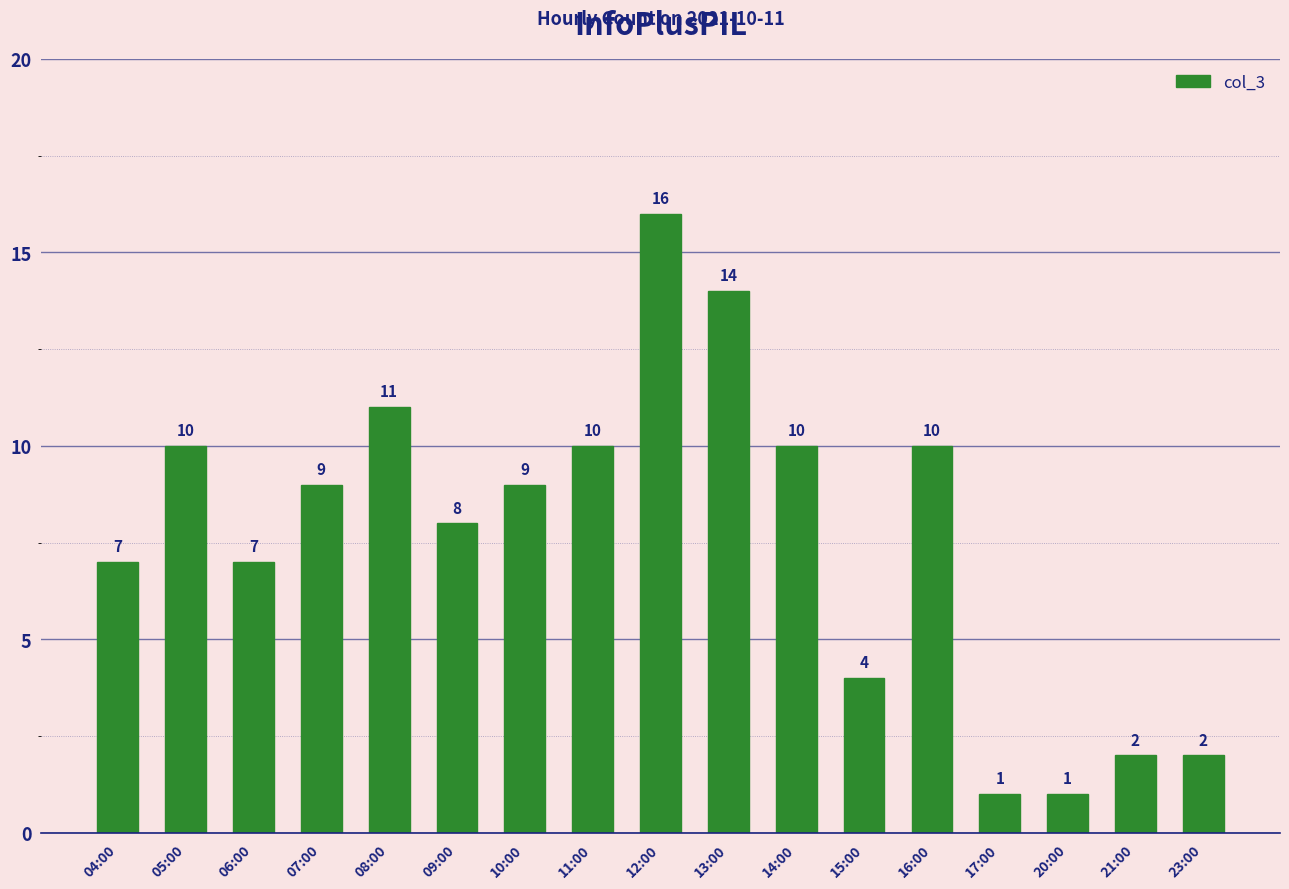

What is the change in value from 08:00 to 23:00?

-9